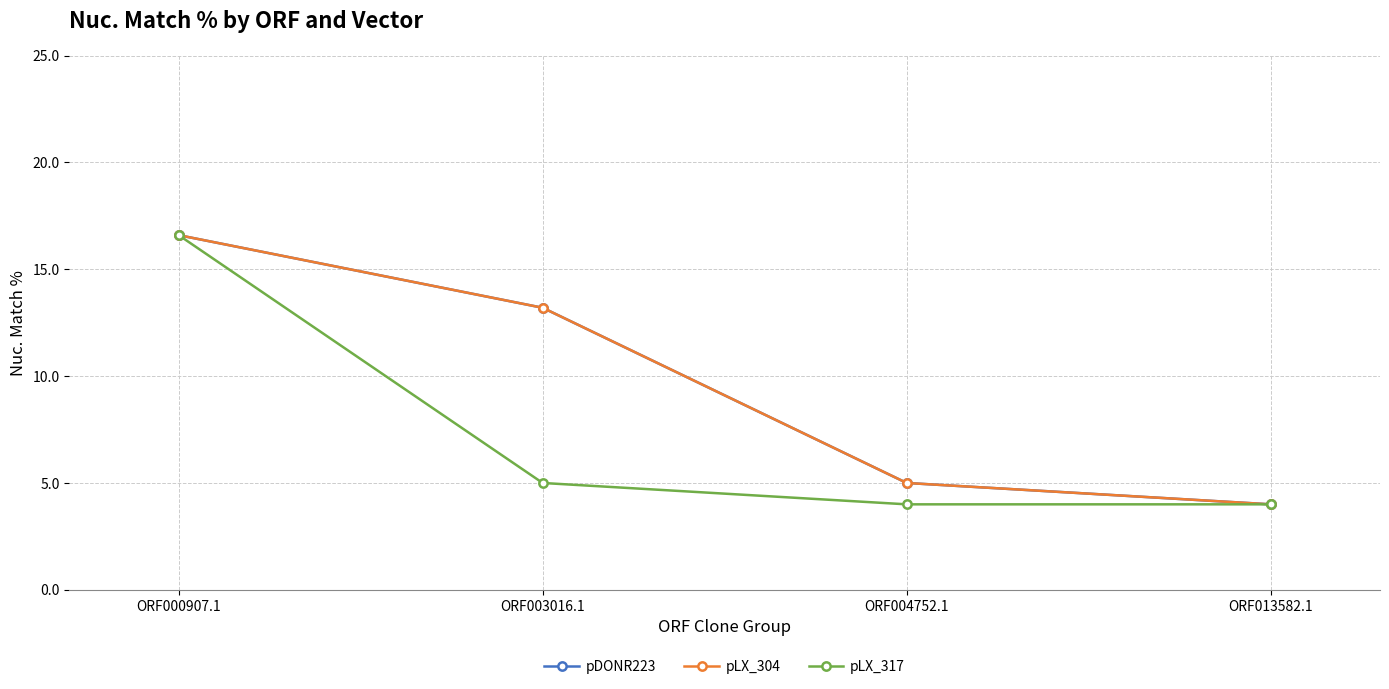

Does the chart have visible grid lines?

Yes